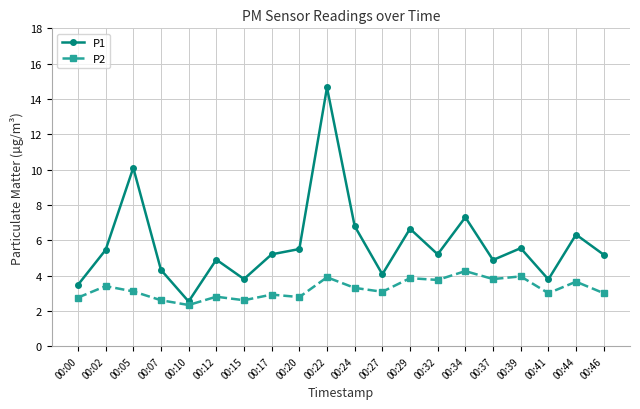

What is the difference between the P2 values at 00:07 and 00:22?

1.3